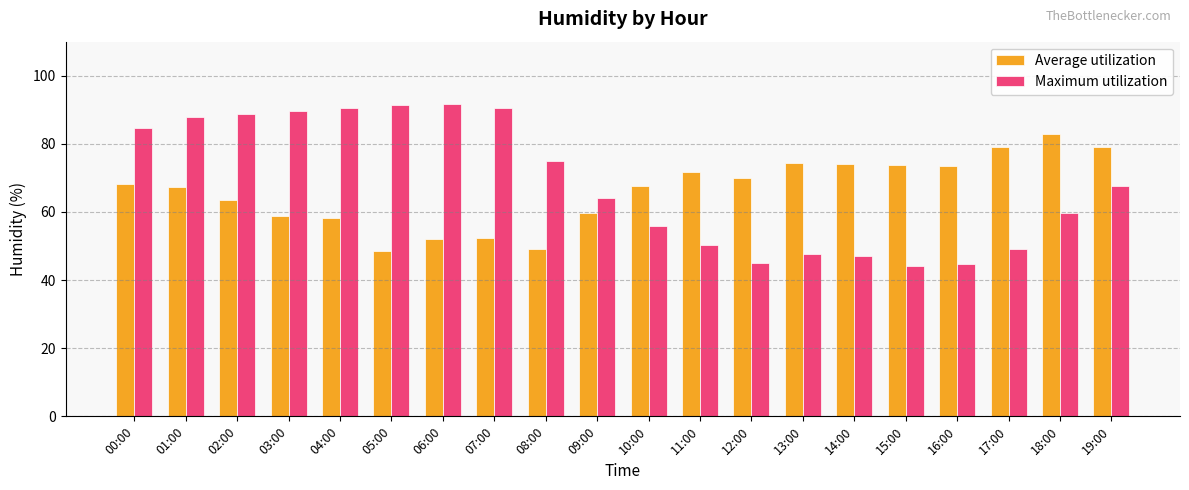

The Average utilization series shows 117.2 at 00:00. True or false?

False